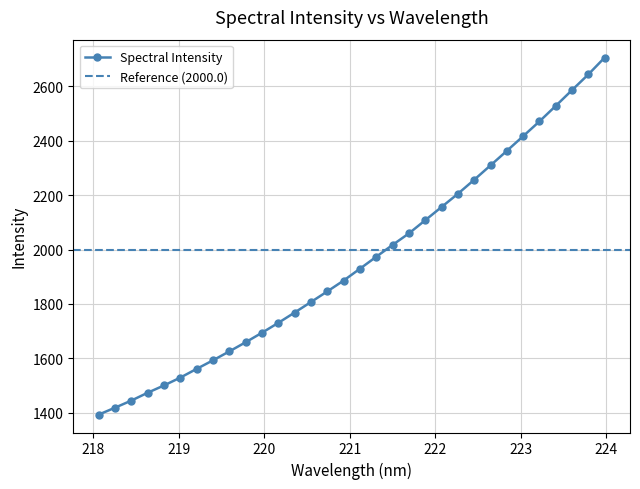

Count the number of categories in the chart.

32